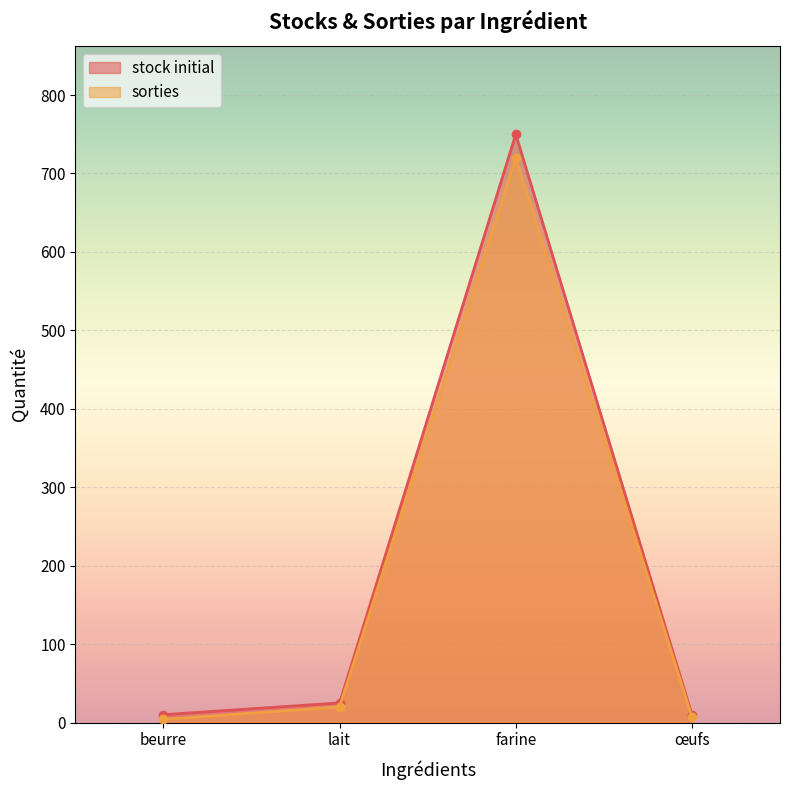

Between lait and œufs, which series saw the biggest shift?

stock initial